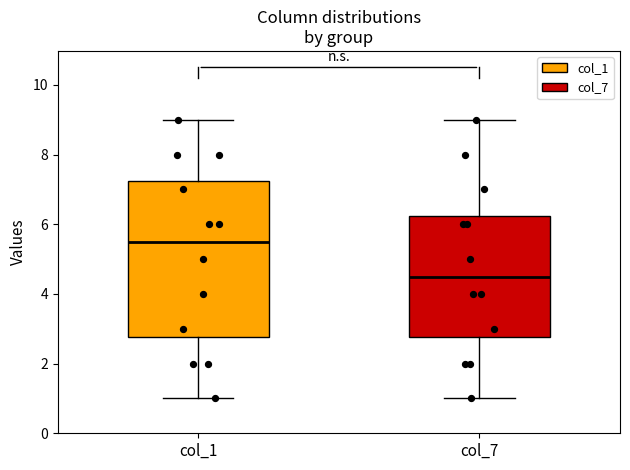

Reading left to right, read every box against the y-axis: the position of its median line, the range the box covers, and the ends of its whiskers. The values are not printed on the chart, so give them approximately, as read against the axis.

col_1: median 5.6, box 2.8 to 7.2, whiskers 1.0 to 9.0
col_7: median 4.6, box 2.8 to 6.2, whiskers 1.0 to 9.0